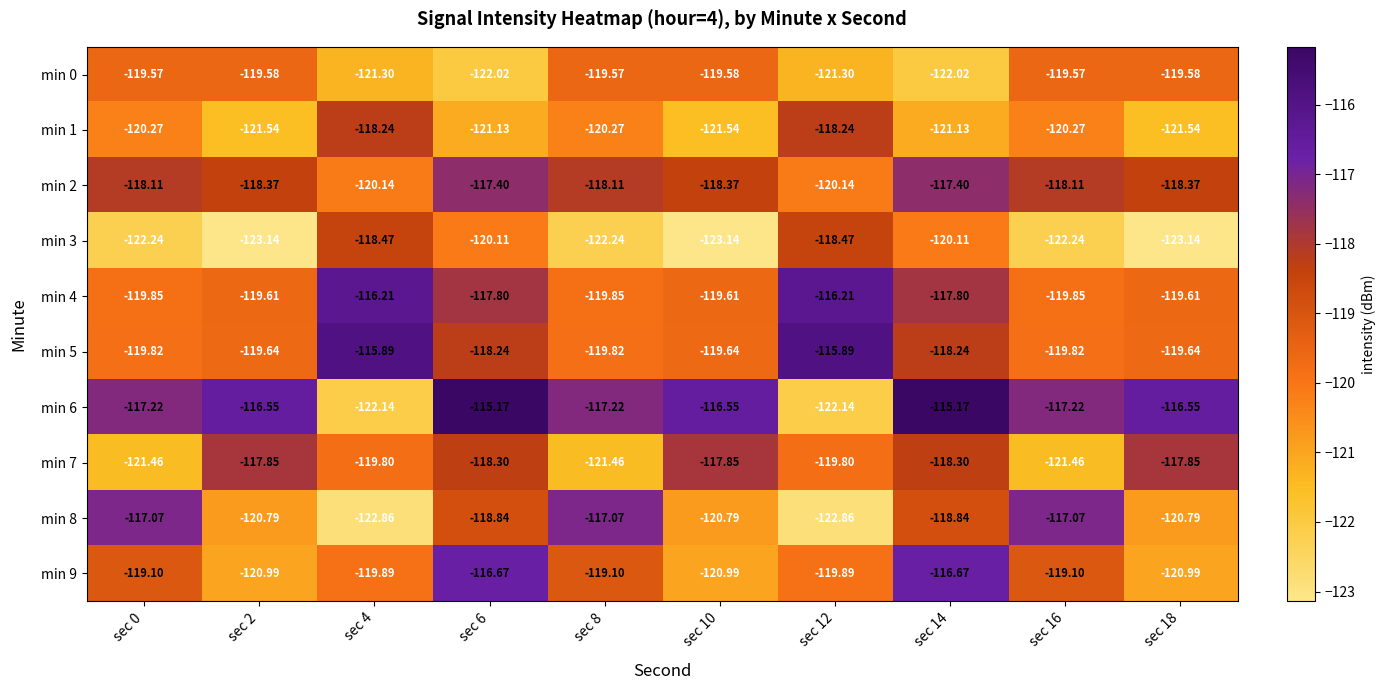

Is the value of min 1 at sec 16 greater than the value of min 6 at sec 8?

No